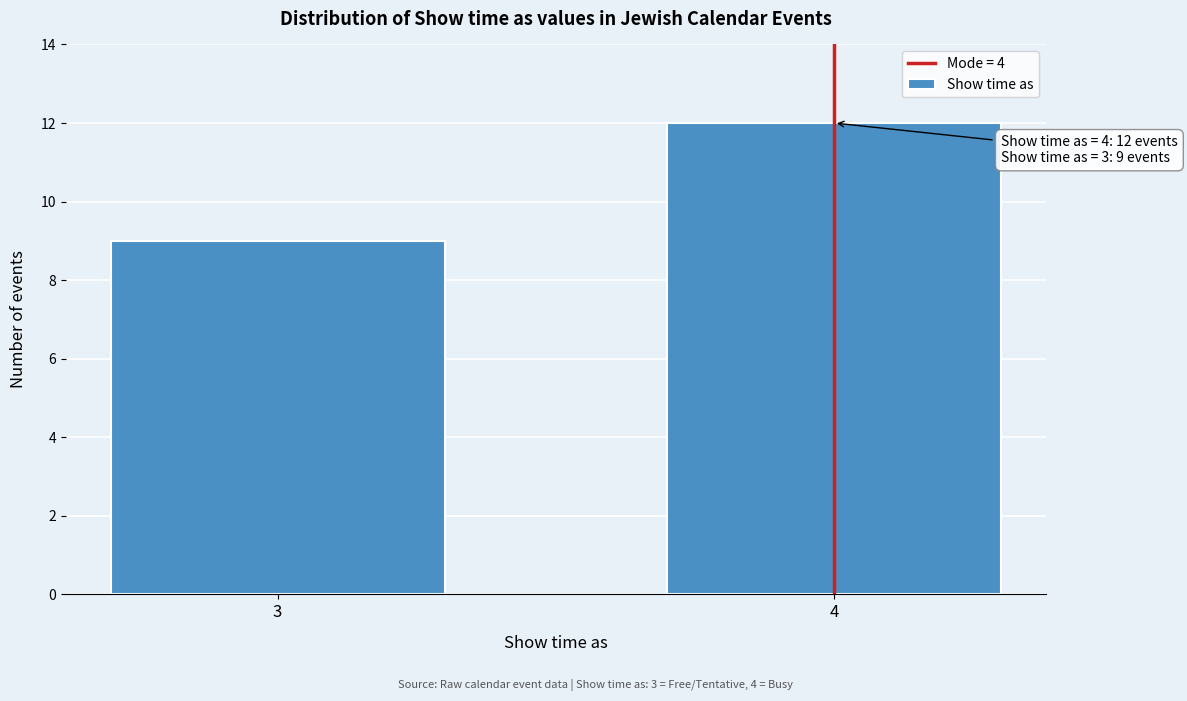

Reading right to left, extract all data points from this chart.

4=12	3=9